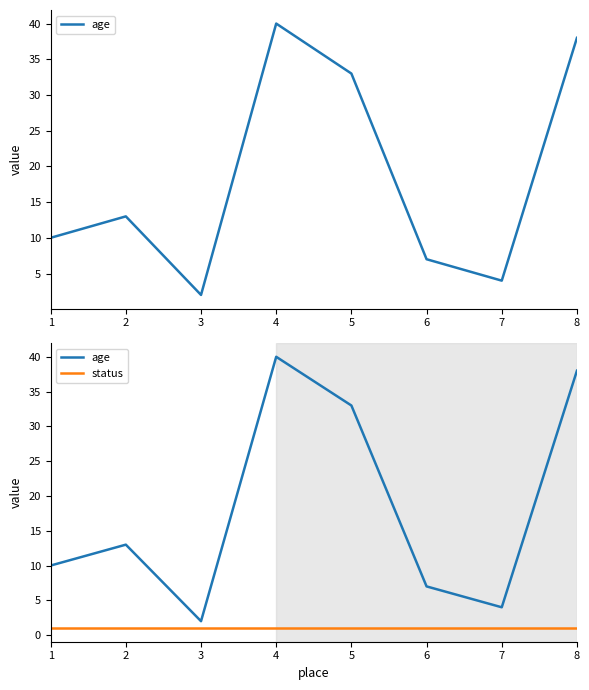

Which series has the widest spread of values?

age